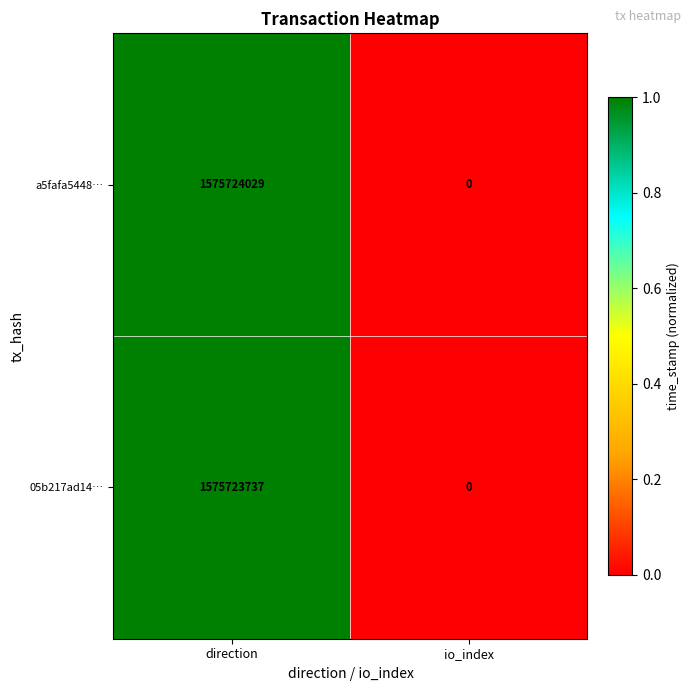

The 05b217ad14… series shows 1575723737 at direction. True or false?

True